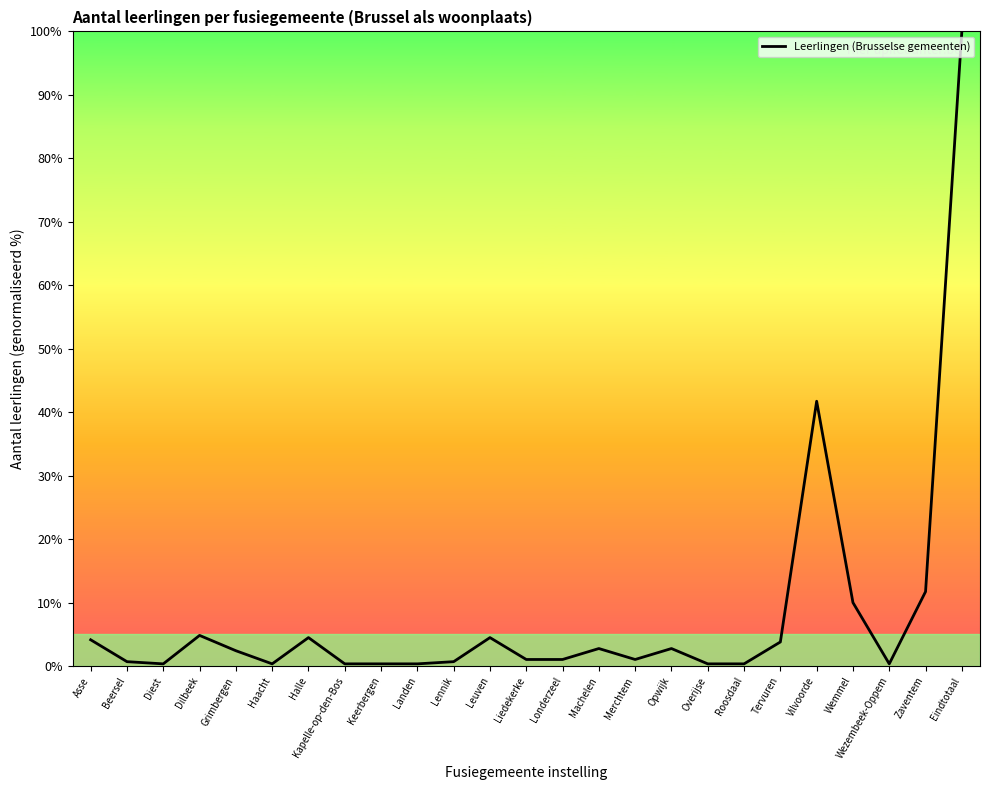

Which label corresponds to the largest value in the chart?

Eindtotaal